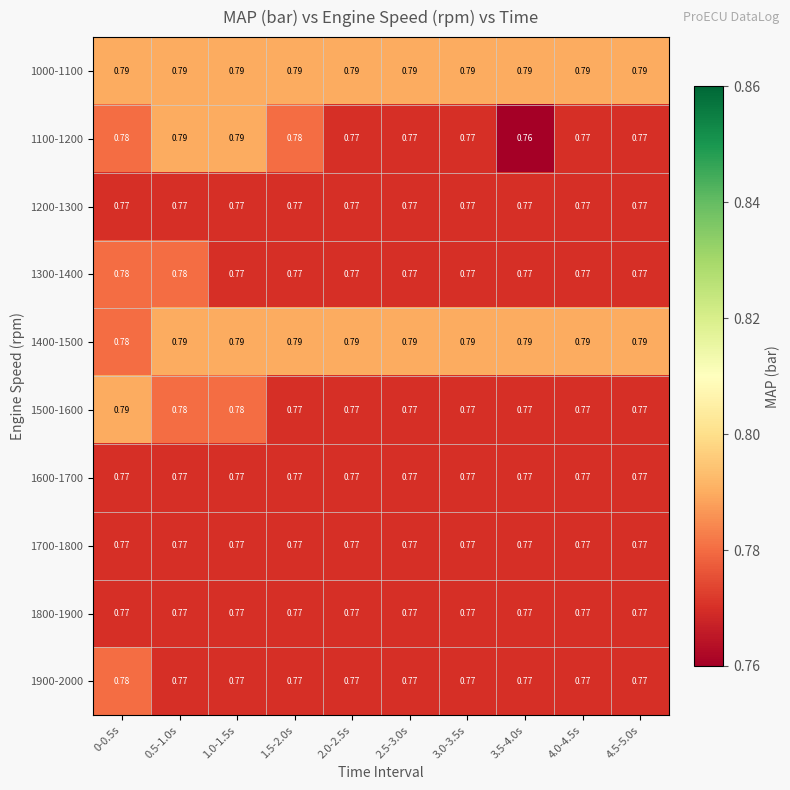

What is the total value across all series at 0-0.5s?

7.8